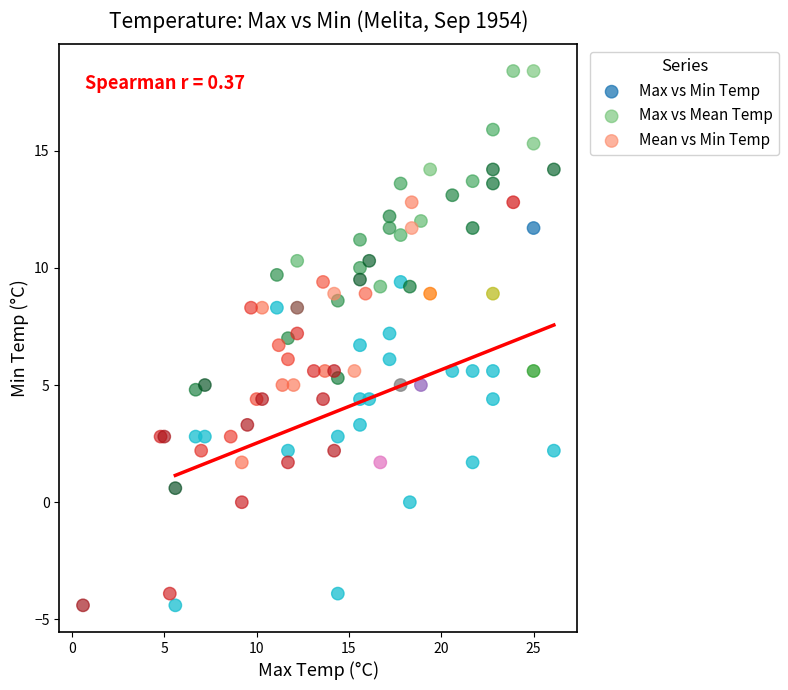

Which series has the widest spread of Y values?

Max vs Mean Temp